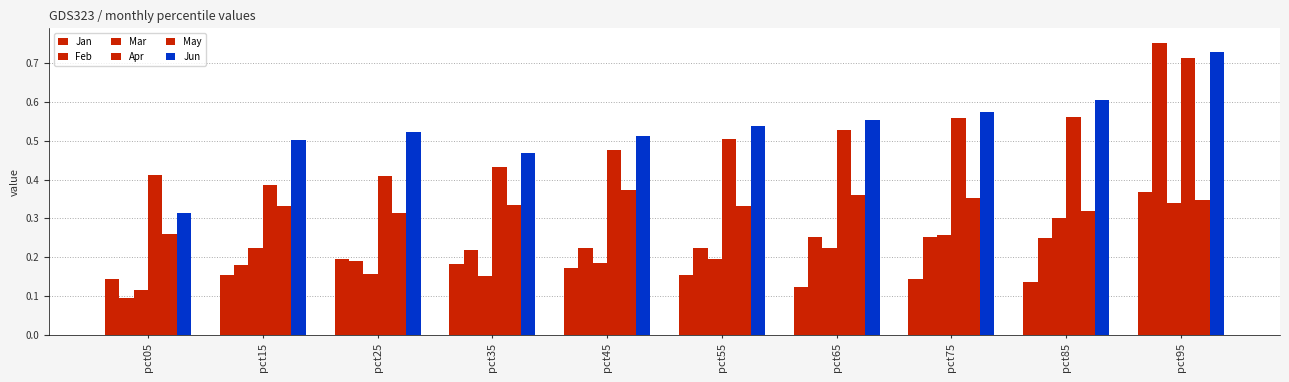

What is the difference between the second highest and second lowest values in the Jan series?

0.1